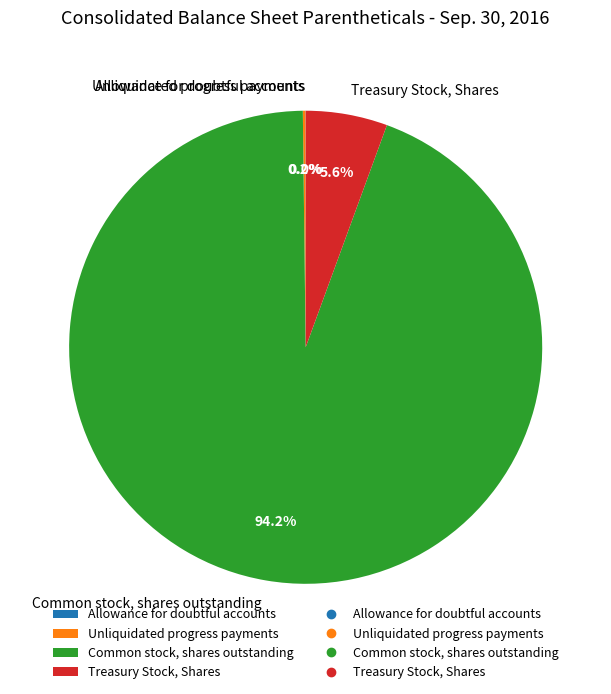

Is Common stock, shares outstanding the majority of the pie?

Yes